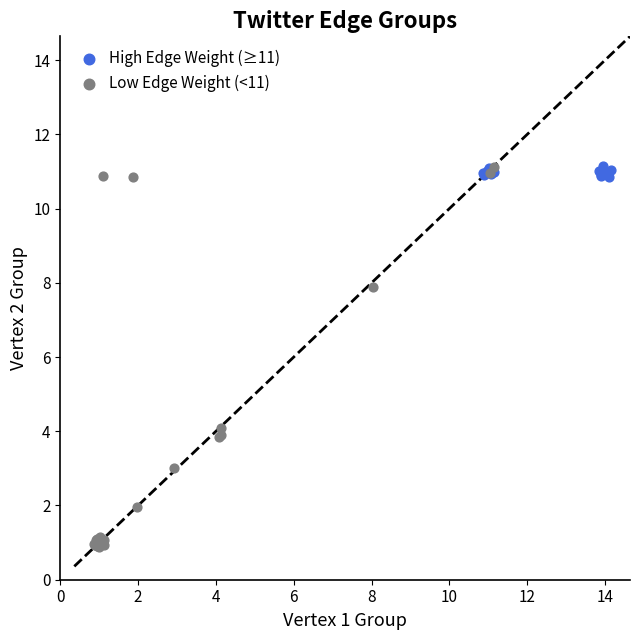

What are all the series names shown in the legend?

High Edge Weight (≥11), Low Edge Weight (<11)